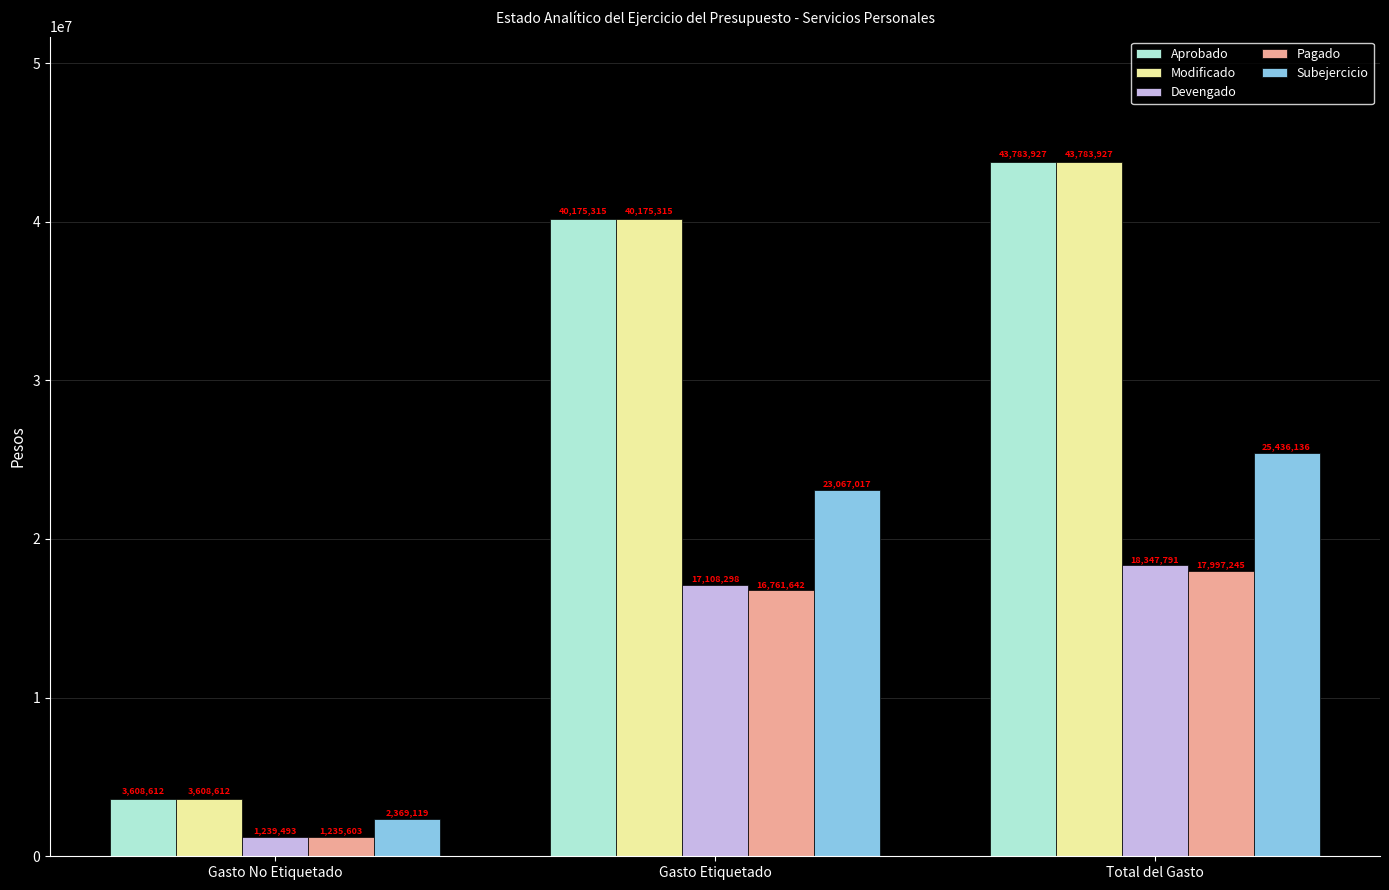

At which category is the sum across all series the highest?

Total del Gasto